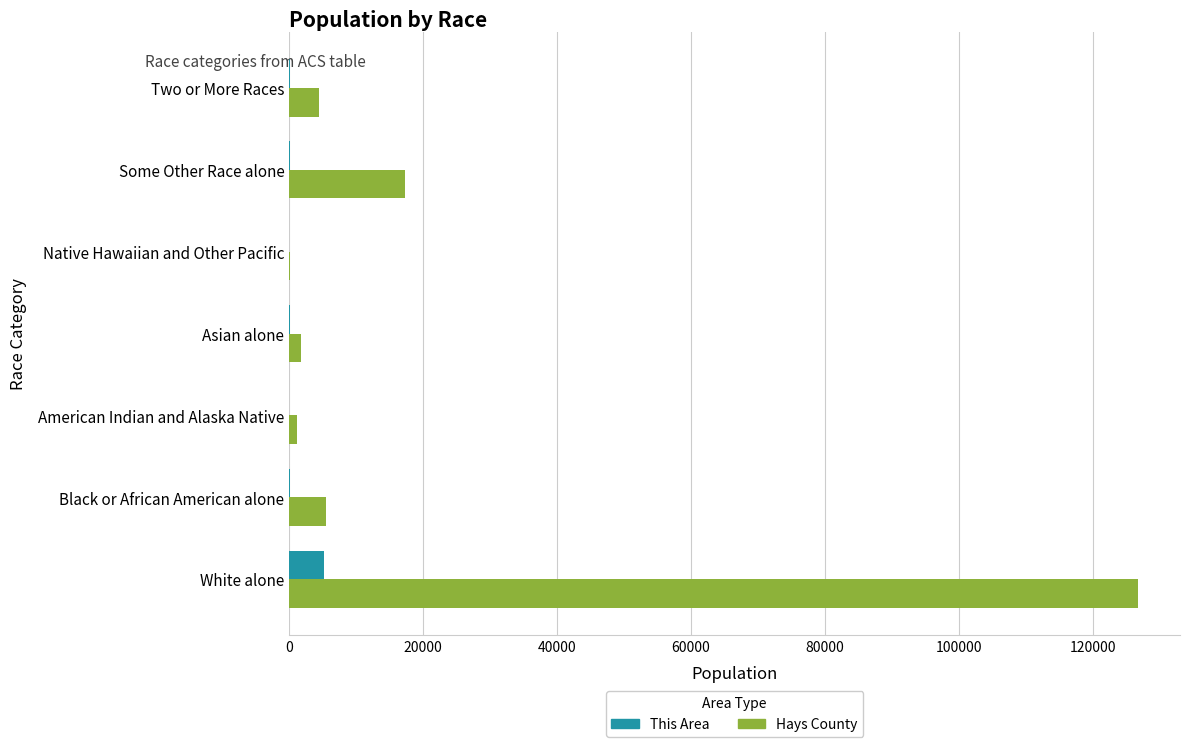

The value of This Area at White alone is 5160. True or false?

True